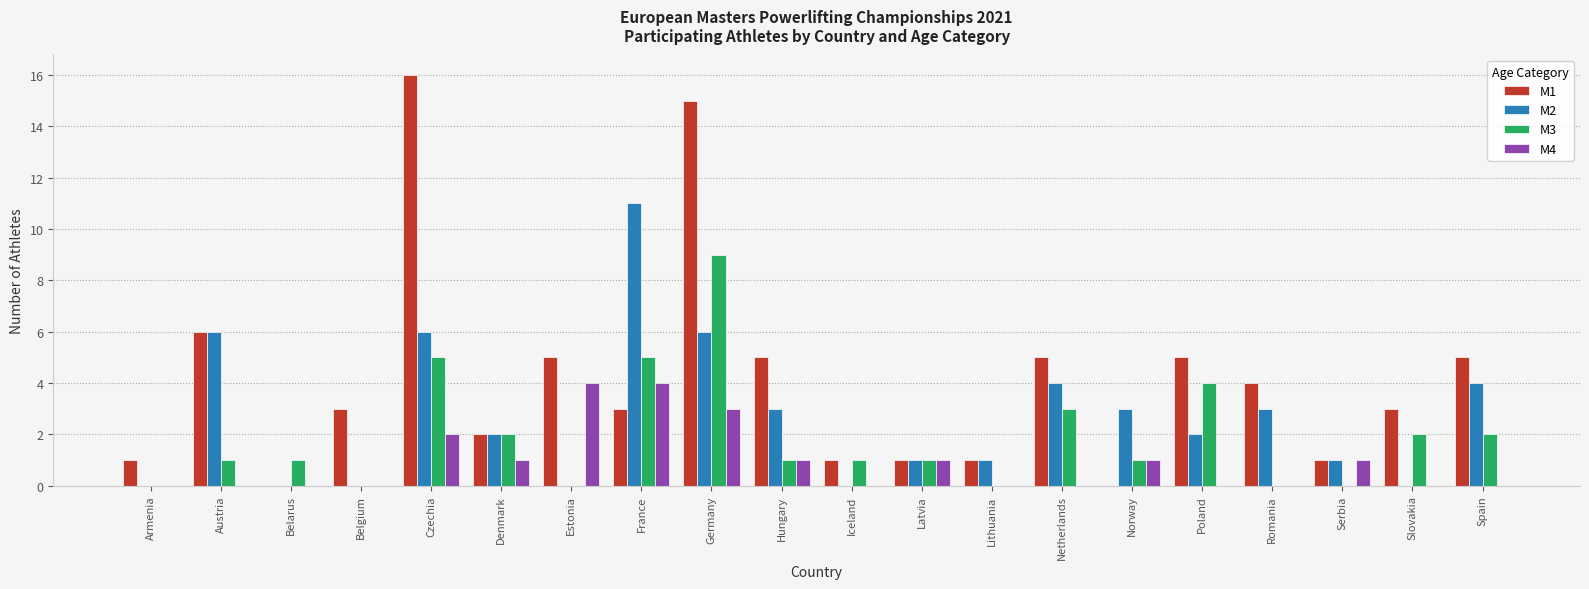

Read the M1 value at Latvia.

1